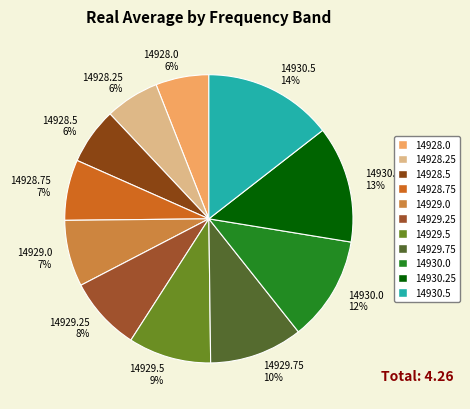

Which has a higher value, 14928.0 or 14929.5?

14929.5